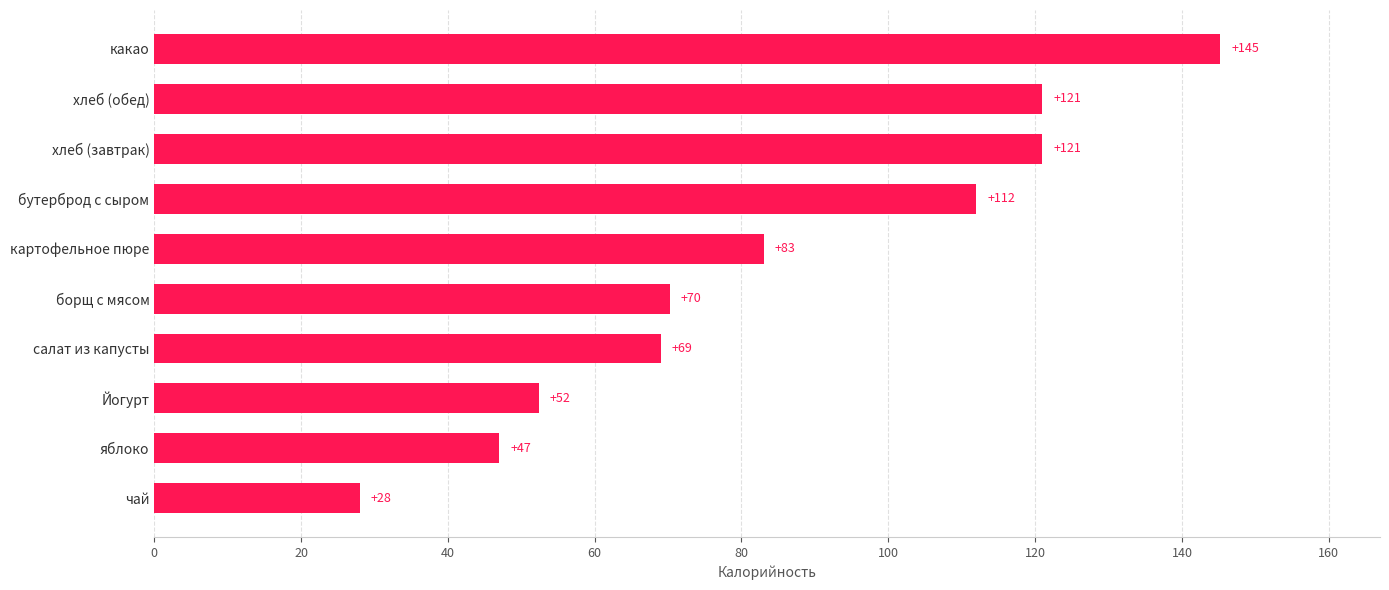

The chart shows a value of 121.0 at хлеб (завтрак). True or false?

True